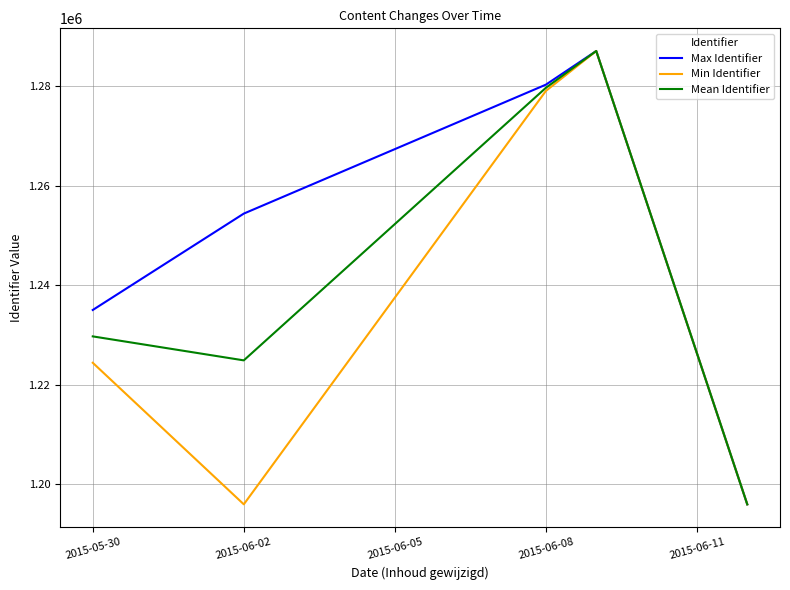

List the series in order of their overall mean, lowest first.

Min Identifier, Mean Identifier, Max Identifier